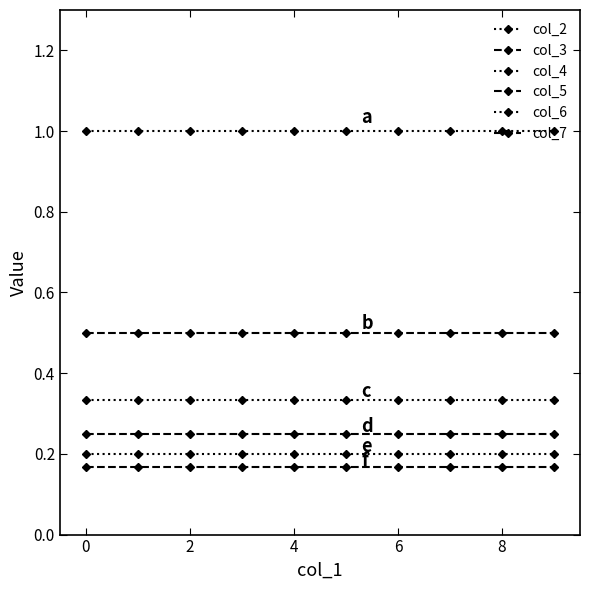

Which series has the largest total across all categories?

col_2